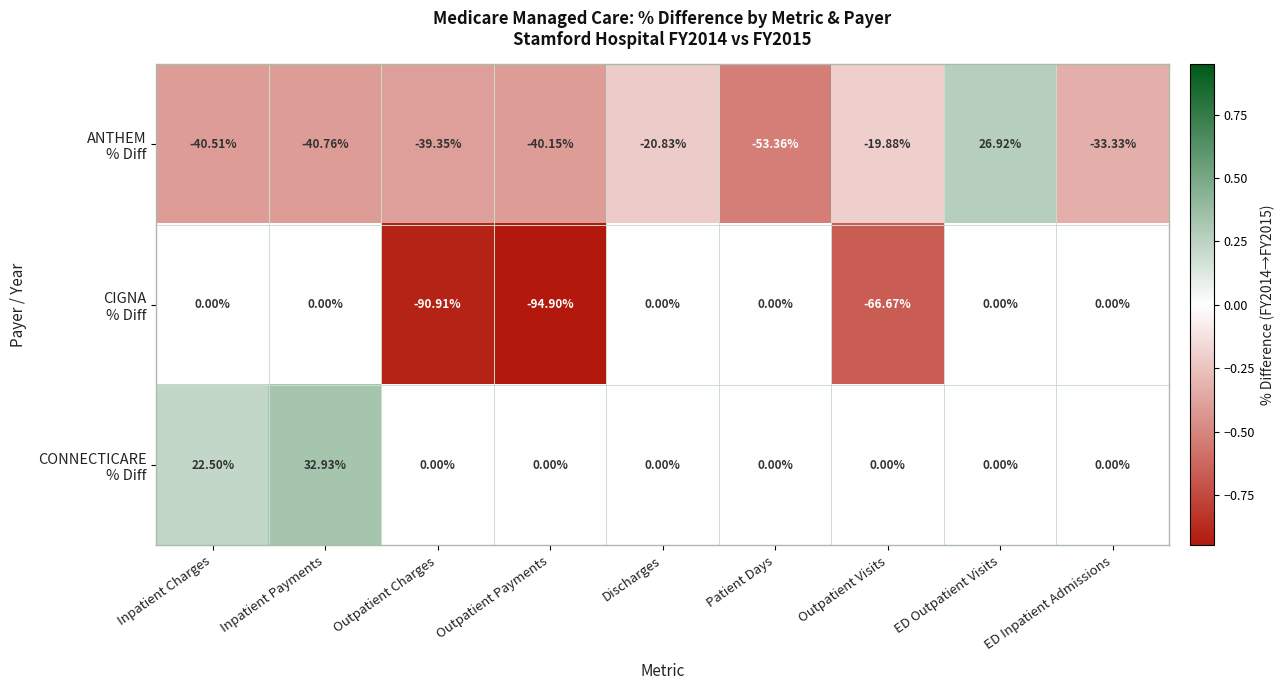

At which category is the sum across all series the highest?

ED Outpatient Visits